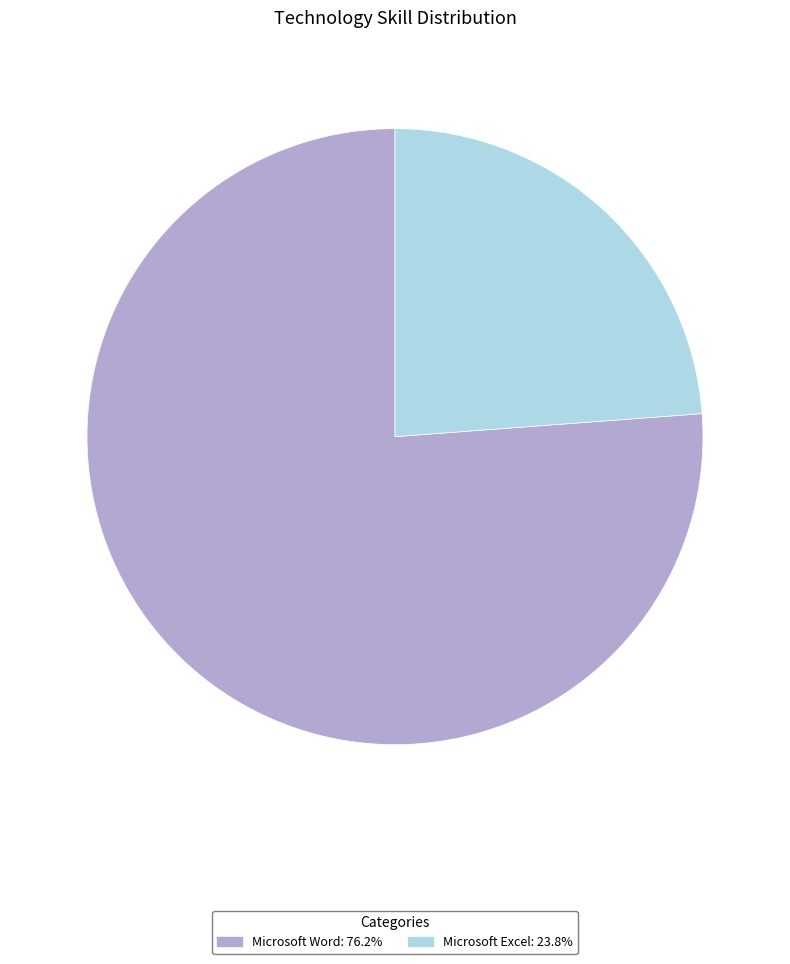

Is there a majority slice in this chart?

Yes